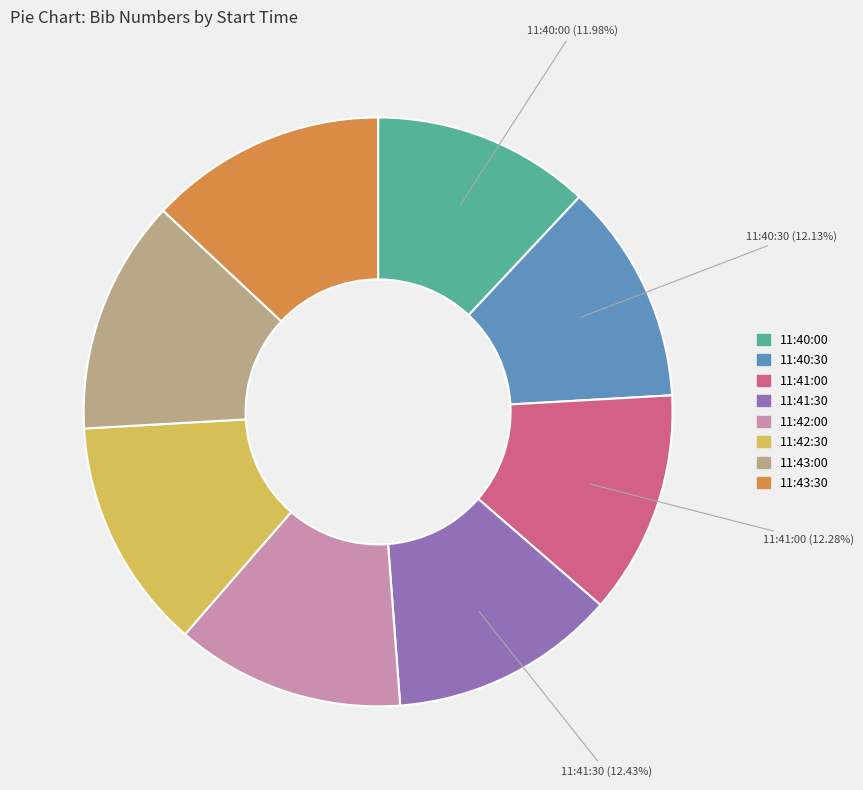

Count the number of slices in the pie.

8